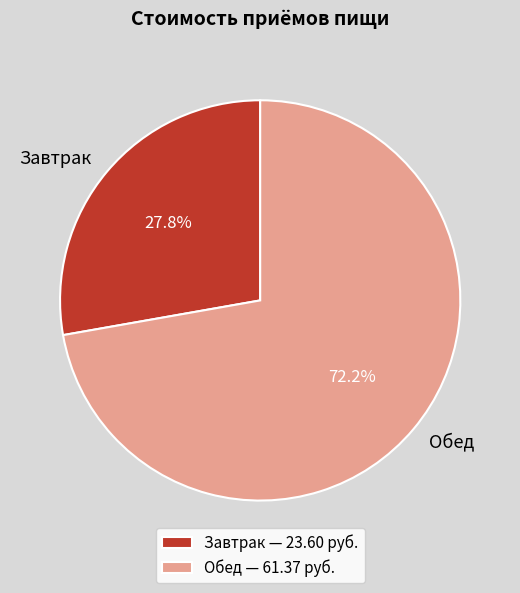

What percentage is the Завтрак slice, to the nearest percent?

28%